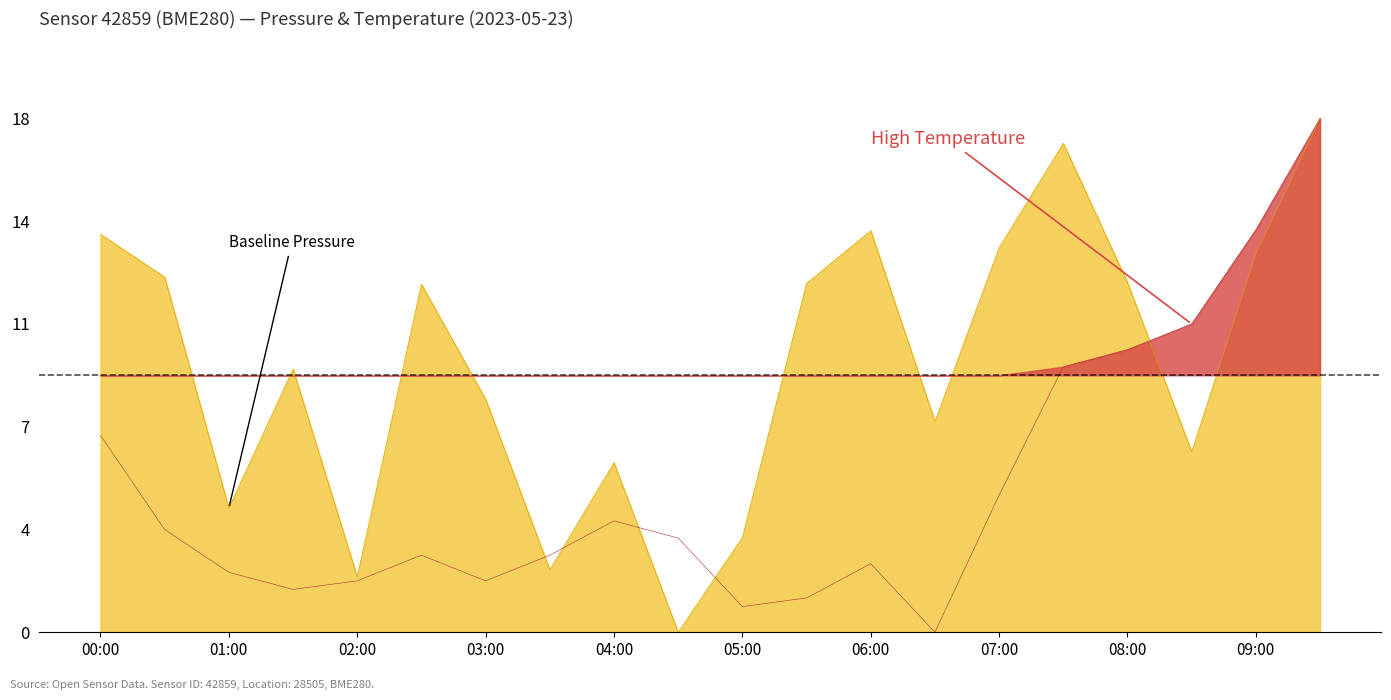

Reading right to left, list all the values displayed in this chart.

pressure: 09:30=18.0	09:00=13.2	08:30=6.3	08:00=12.2	07:30=17.1	07:00=13.5	06:30=7.4	06:00=14.1	05:30=12.2	05:00=3.3	04:30=0.0	04:00=5.9	03:30=2.2	03:00=8.2	02:30=12.2	02:00=1.9	01:30=9.2	01:00=4.4	00:30=12.4	00:00=13.9
temperature: 09:30=18.0	09:00=14.1	08:30=10.8	08:00=9.9	07:30=9.3	07:00=4.8	06:30=0.0	06:00=2.4	05:30=1.2	05:00=0.9	04:30=3.3	04:00=3.9	03:30=2.7	03:00=1.8	02:30=2.7	02:00=1.8	01:30=1.5	01:00=2.1	00:30=3.6	00:00=6.9